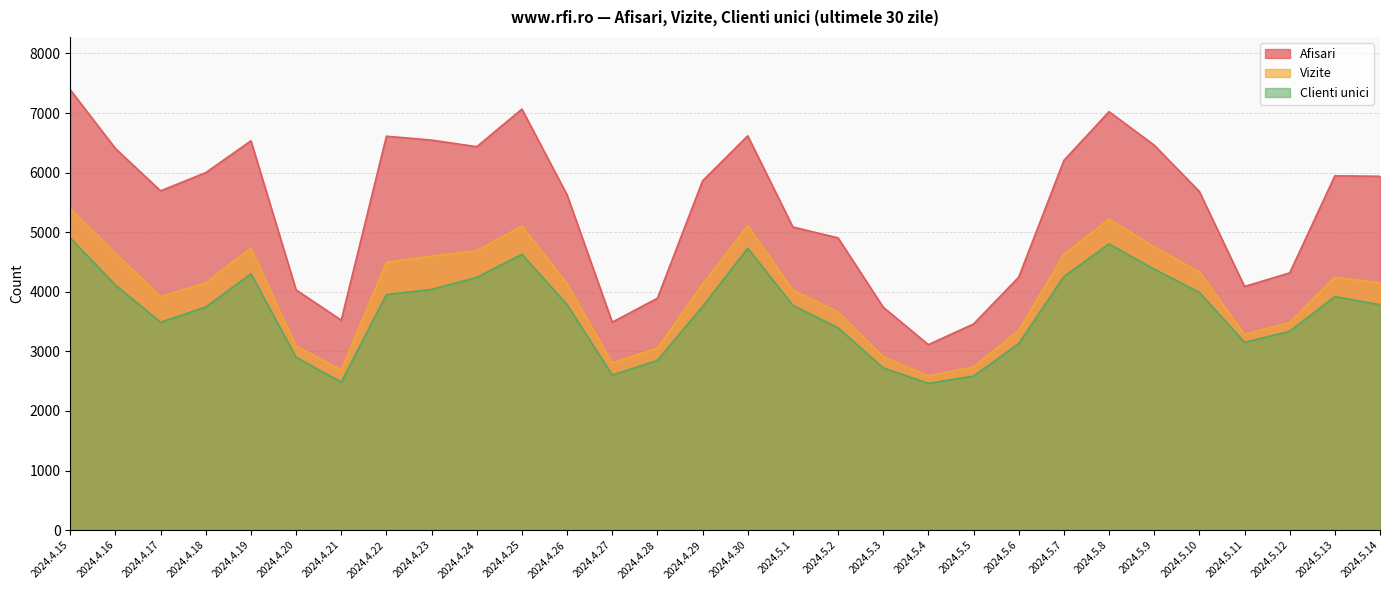

What are all the series names shown in the legend?

Afisari, Vizite, Clienti unici